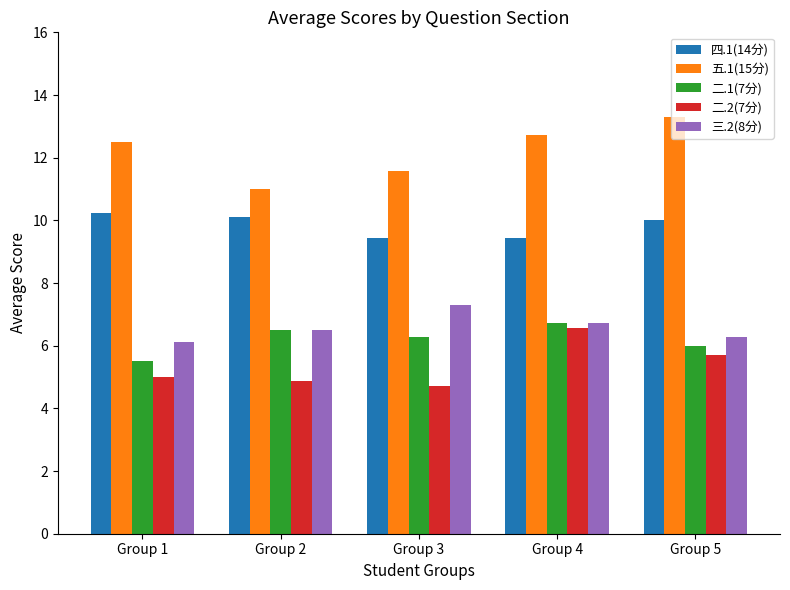

What is the total value across all series at Group 5?

41.3